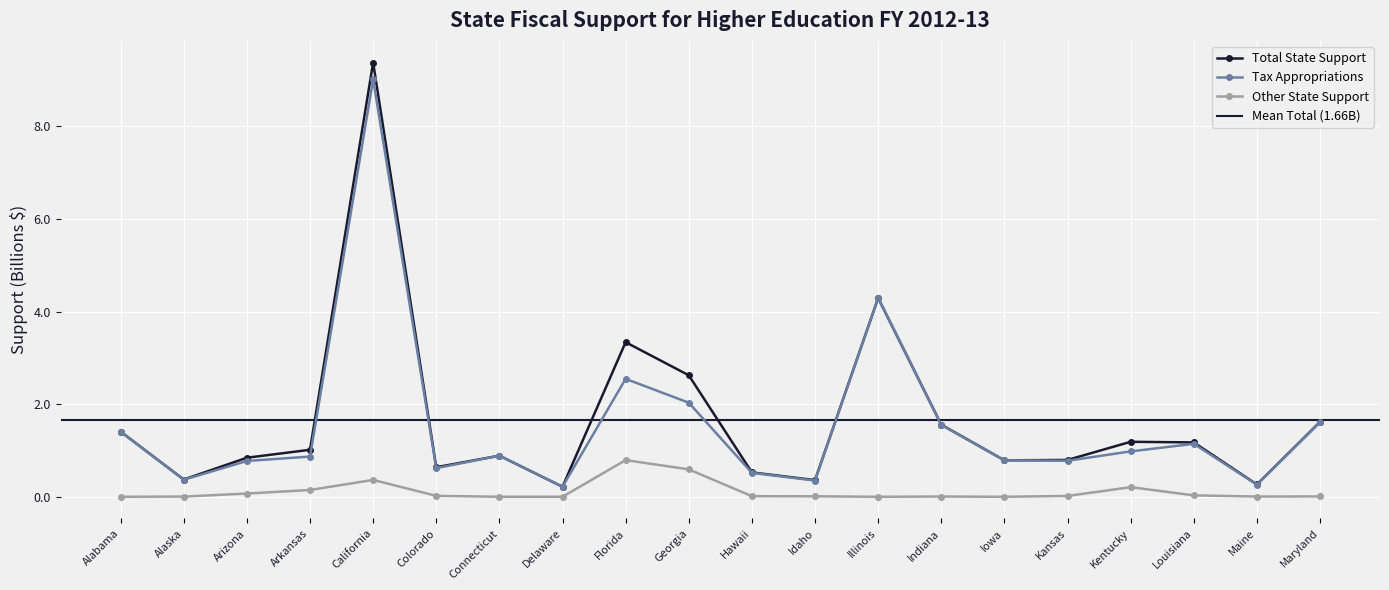

At which category is the sum across all series the highest?

California